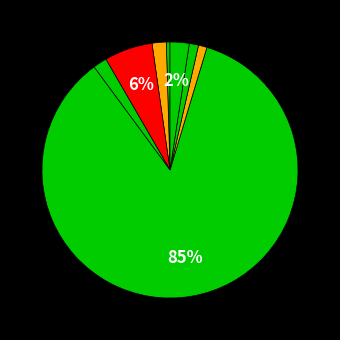

How many segments does this pie chart have?

8